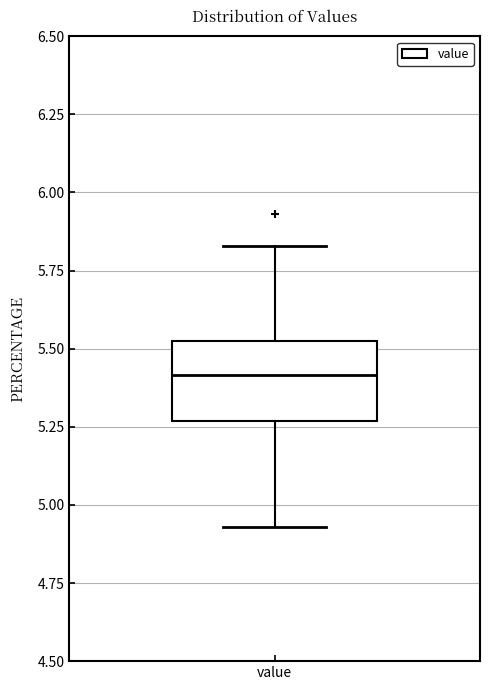

Transcribe this box plot: give where the median line is, the range the box spans, and where the two whiskers end, as read against the y-axis. The values are not printed on the chart, so give them approximately, as read against the axis.

median 5.40, box 5.25 to 5.55, whiskers 4.95 to 5.85